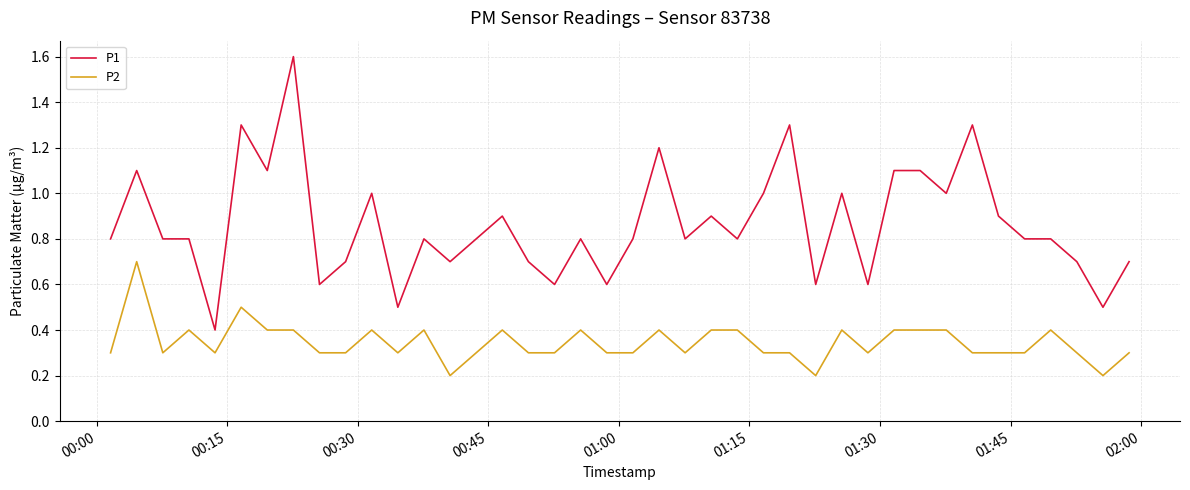

What is the difference between the maximum and minimum values in the P1 series?

1.2